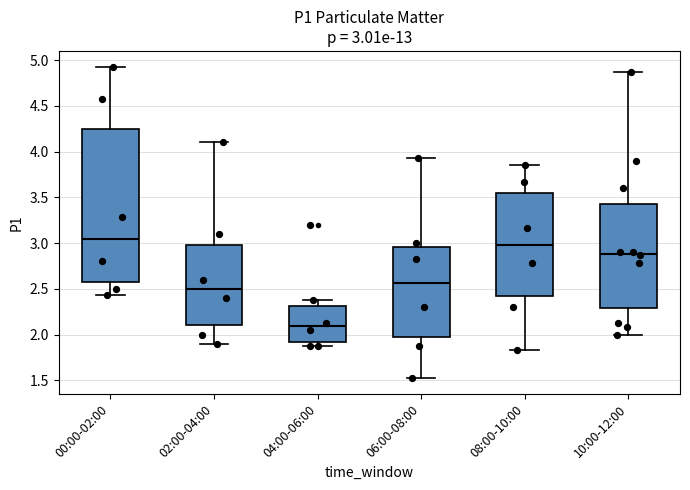

Which box has the highest median line?

00:00-02:00